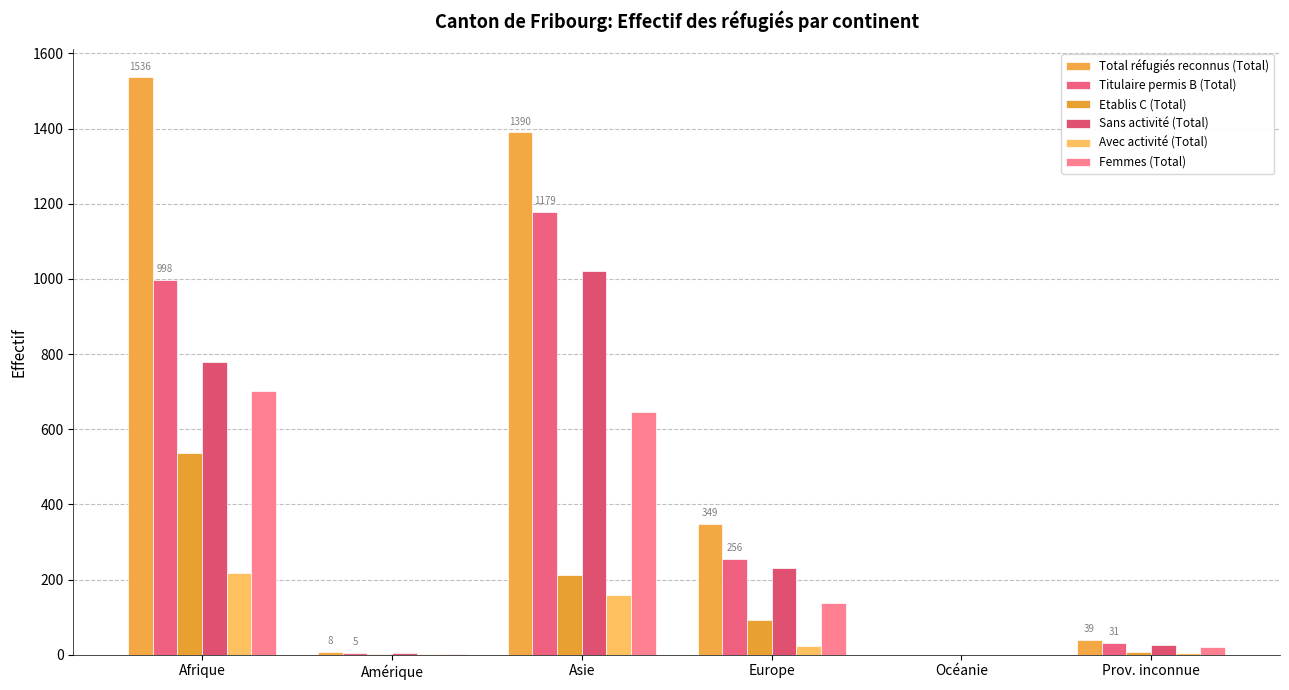

What is the sum of all Sans activité (Total) values?

2063